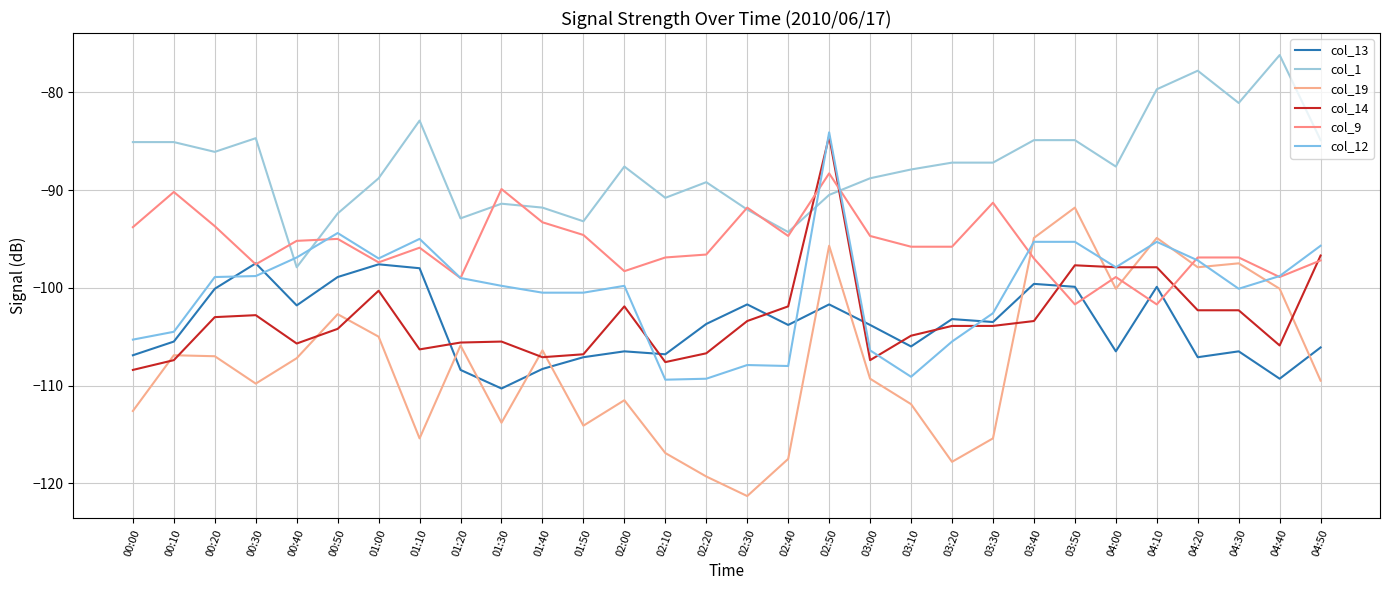

At which category is the sum across all series the highest?

02:50